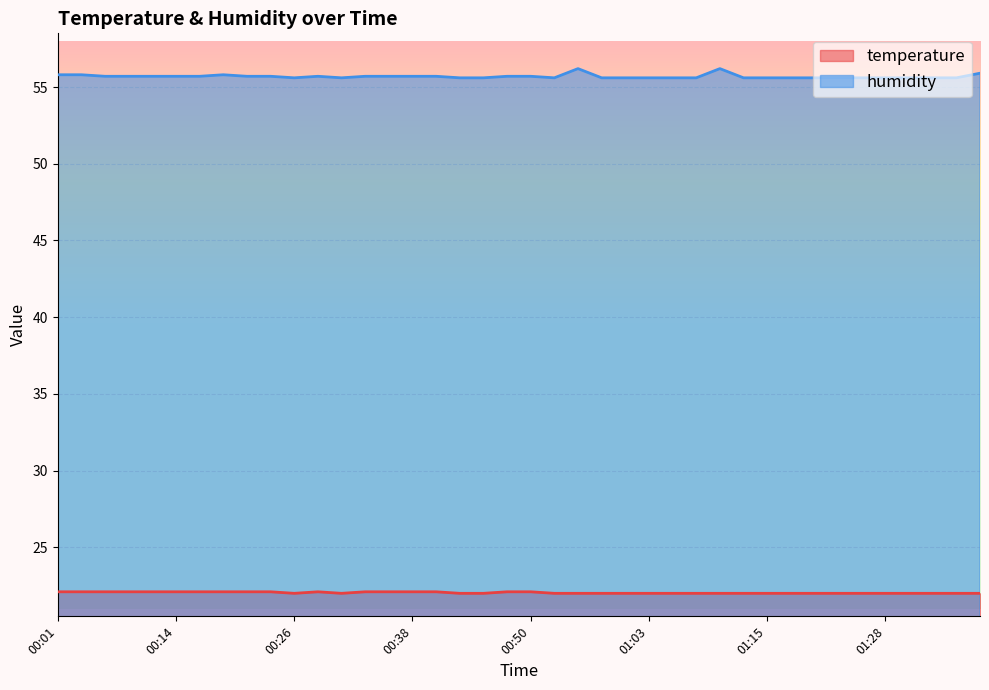

Reading left to right, list all the values displayed in this chart.

temperature: 22.1	22.1	22.1	22.1	22.1	22.1	22.1	22.1	22.1	22.1	22.0	22.1	22.0	22.1	22.1	22.1	22.1	22.0	22.0	22.1	22.1	22.0	22.0	22.0	22.0	22.0	22.0	22.0	22.0	22.0	22.0	22.0	22.0	22.0	22.0	22.0	22.0	22.0	22.0	22.0
humidity: 55.8	55.8	55.7	55.7	55.7	55.7	55.7	55.8	55.7	55.7	55.6	55.7	55.6	55.7	55.7	55.7	55.7	55.6	55.6	55.7	55.7	55.6	56.2	55.6	55.6	55.6	55.6	55.6	56.2	55.6	55.6	55.6	55.6	55.6	55.6	55.6	55.6	55.6	55.6	55.9